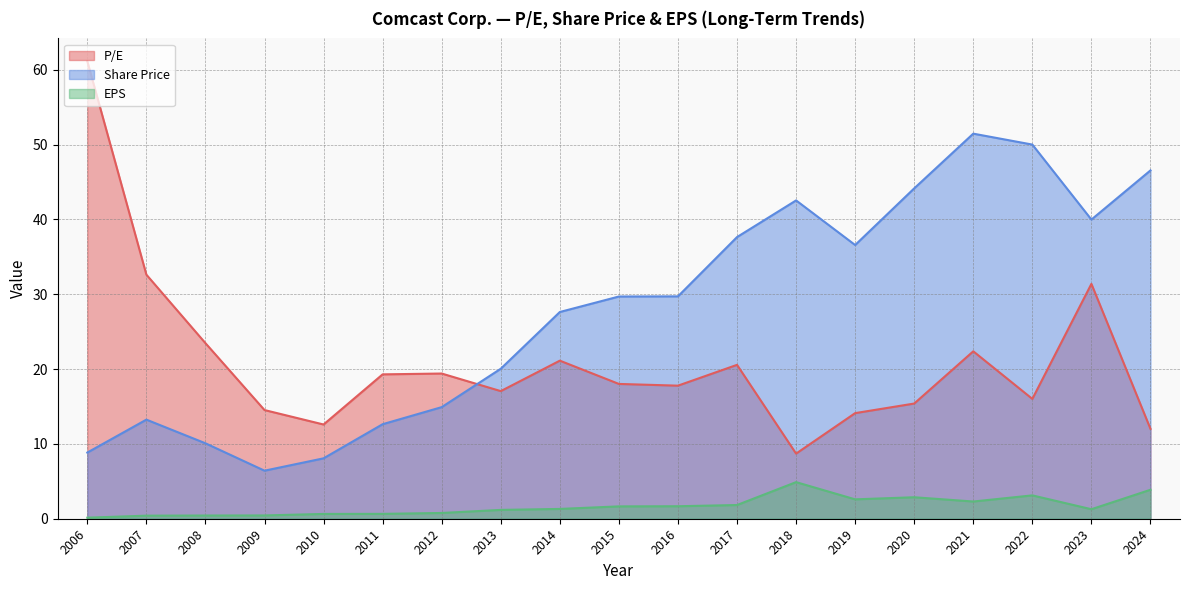

Reading left to right, list all the values displayed in this chart.

P/E: 61.1	32.6	23.5	14.5	12.6	19.3	19.4	17.1	21.1	18.0	17.8	20.6	8.7	14.1	15.4	22.4	16.0	31.4	12.0
Share Price: 8.8	13.2	10.1	6.4	8.1	12.6	14.9	20.0	27.6	29.7	29.7	37.6	42.5	36.6	44.1	51.5	50.0	40.0	46.5
EPS: 0.1	0.4	0.4	0.4	0.6	0.7	0.8	1.2	1.3	1.6	1.7	1.8	4.9	2.6	2.9	2.3	3.1	1.3	3.9